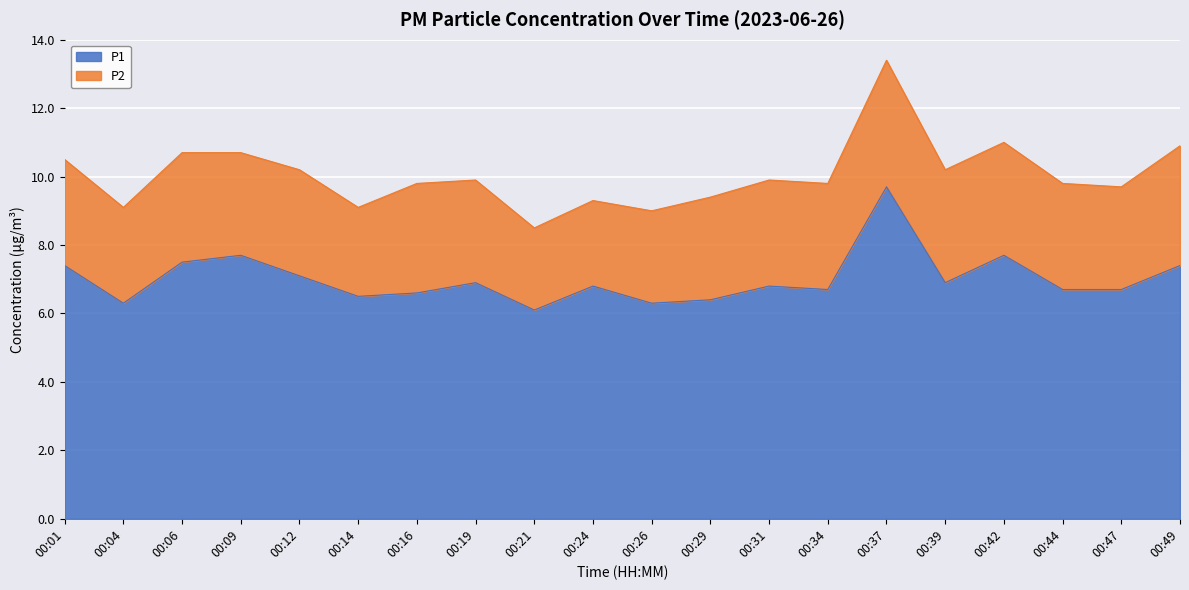

The value at 00:44 is 6.7. True or false?

True